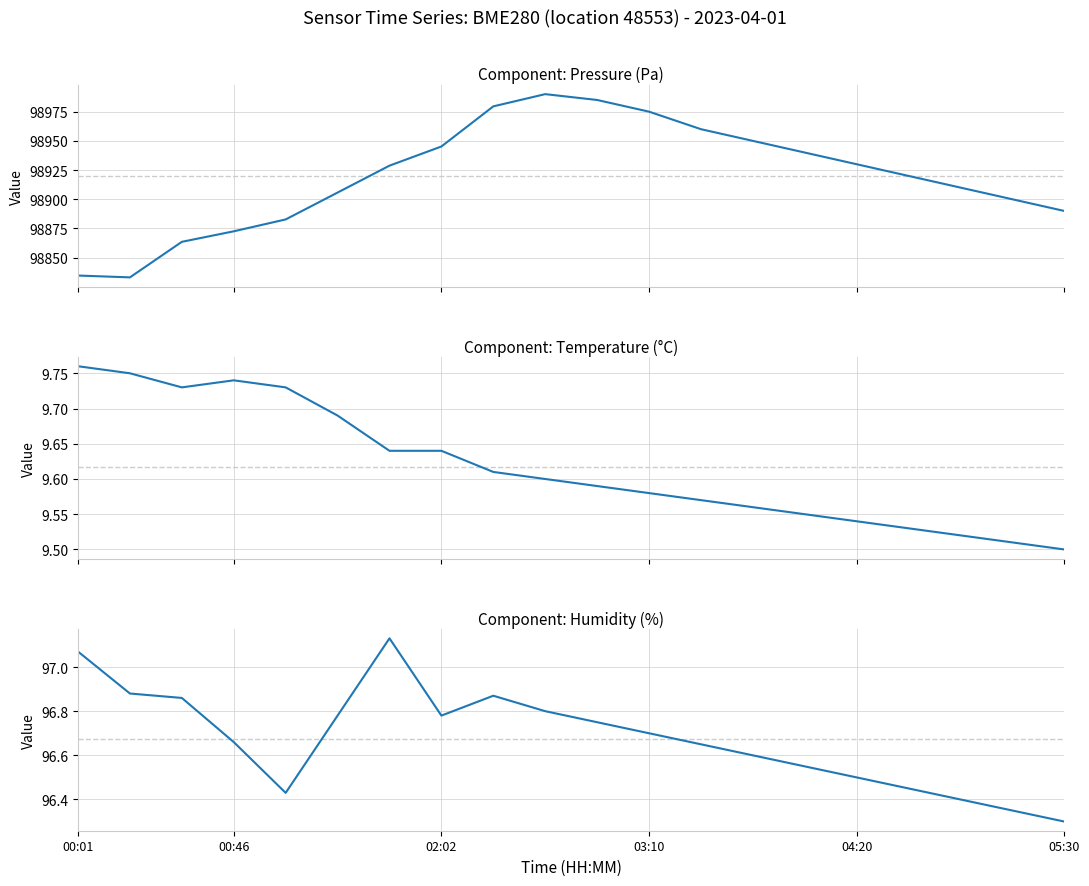

Is it true that pressure equals 142984.4 at 18?

False